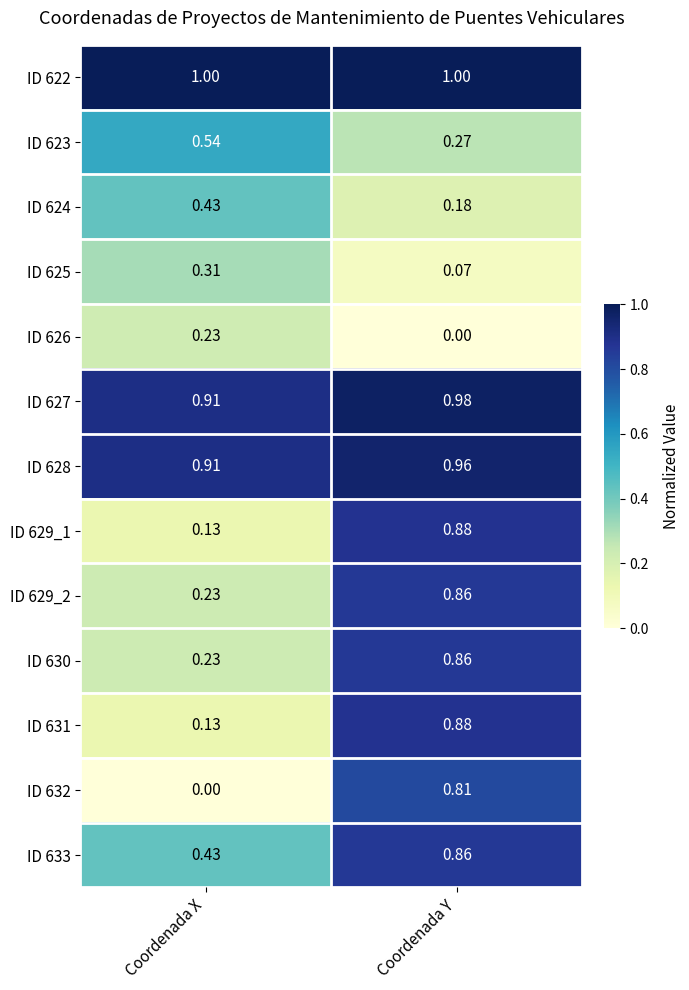

Which series has the largest range (max minus min)?

ID 632